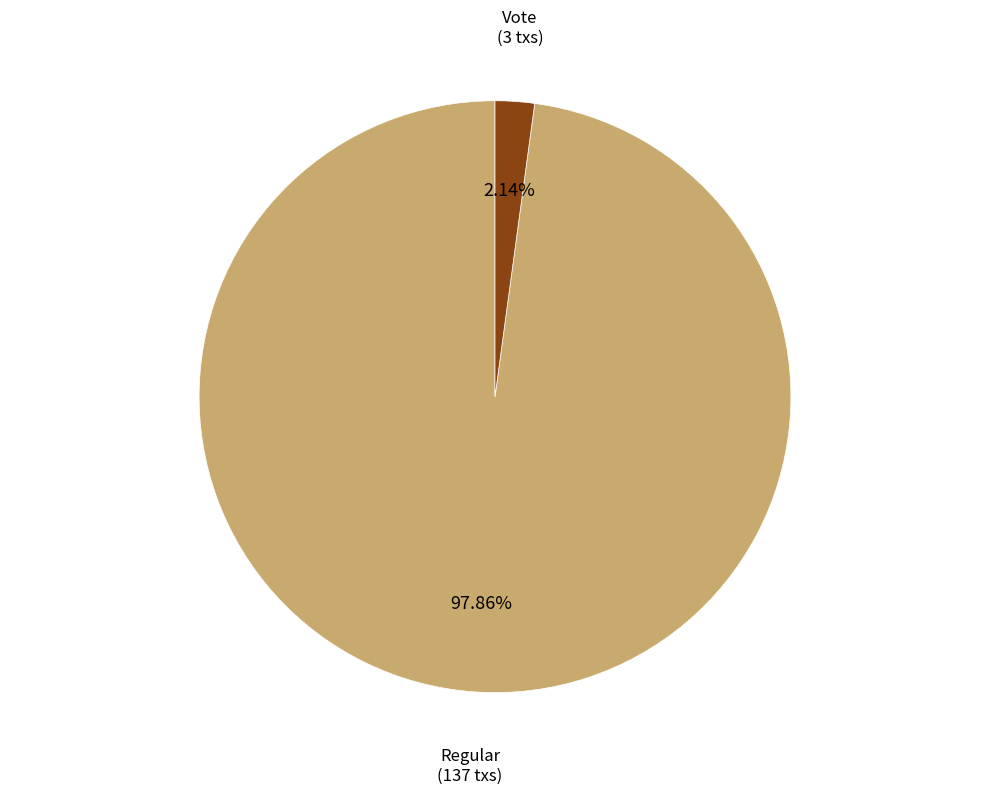

To the nearest percent, what portion does Vote represent?

2%